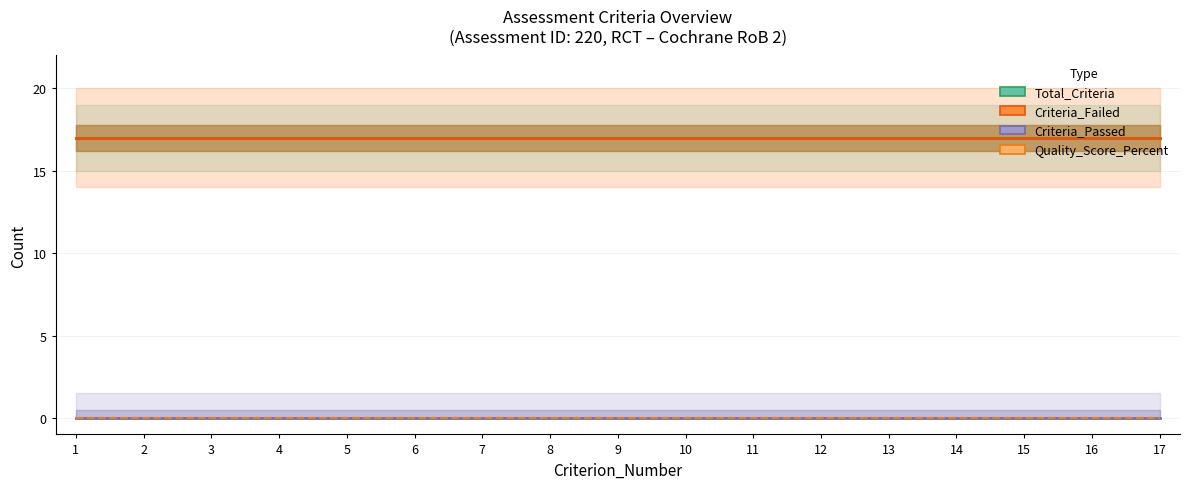

How many lines are shown in the chart?

4